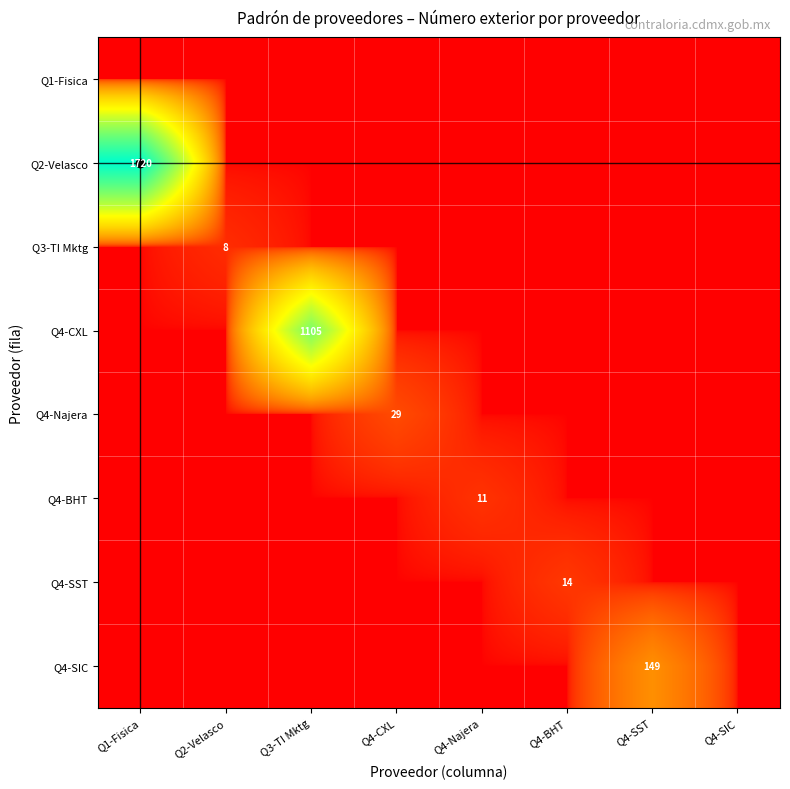

Is it true that Q2-Velasco equals 0 at Q4-SST?

True